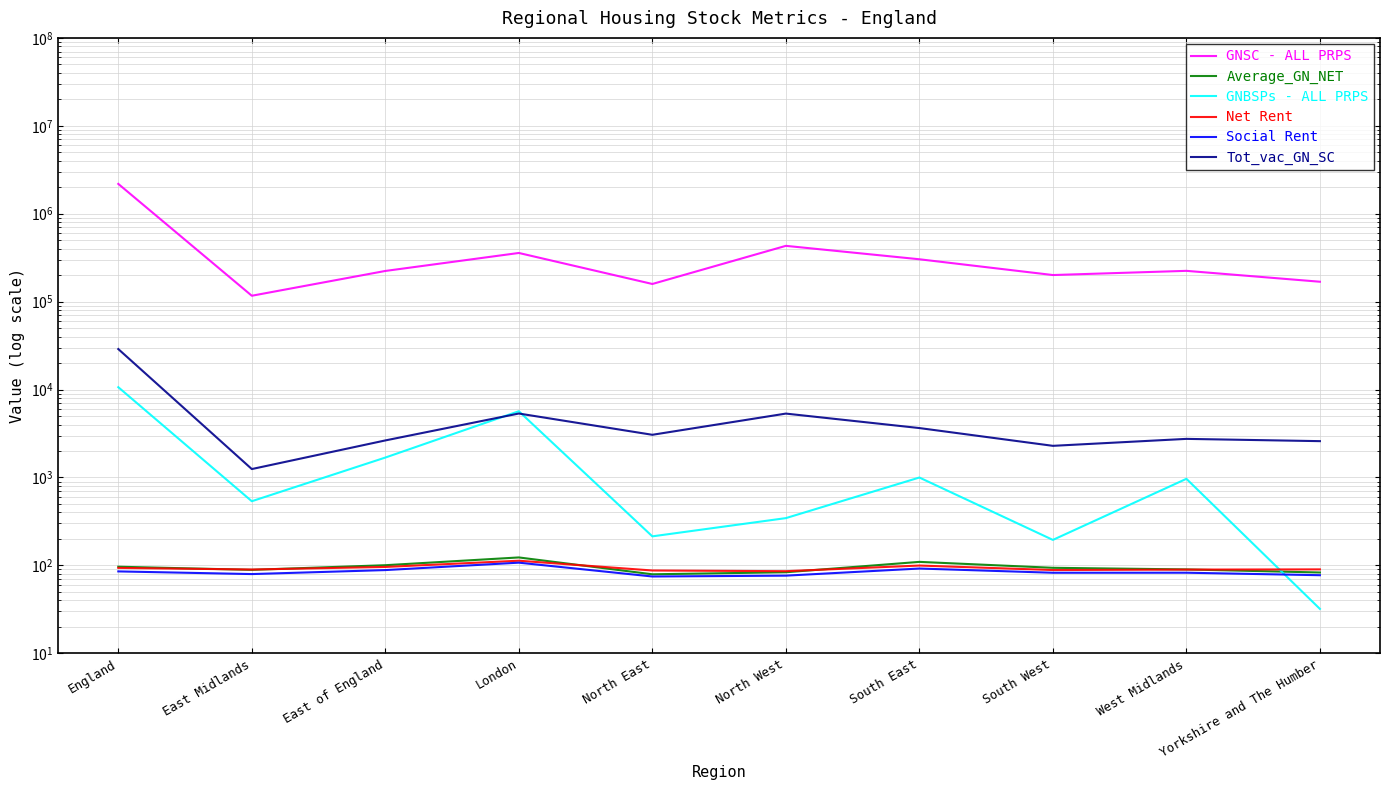

What is the difference between the highest and lowest values at West Midlands?

223971.4